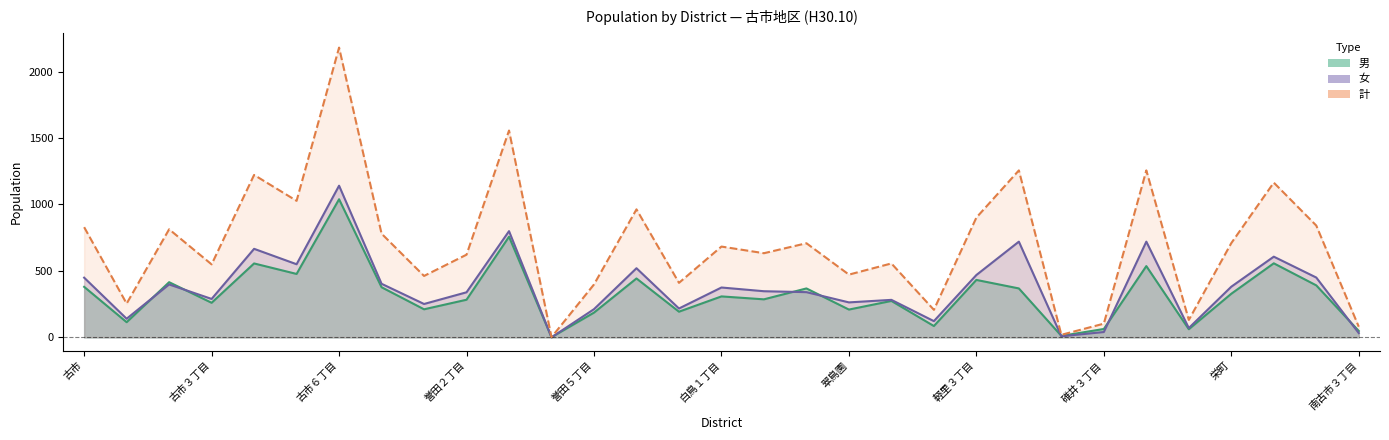

Is it true that 男 equals 432 at 軽里３丁目?

True